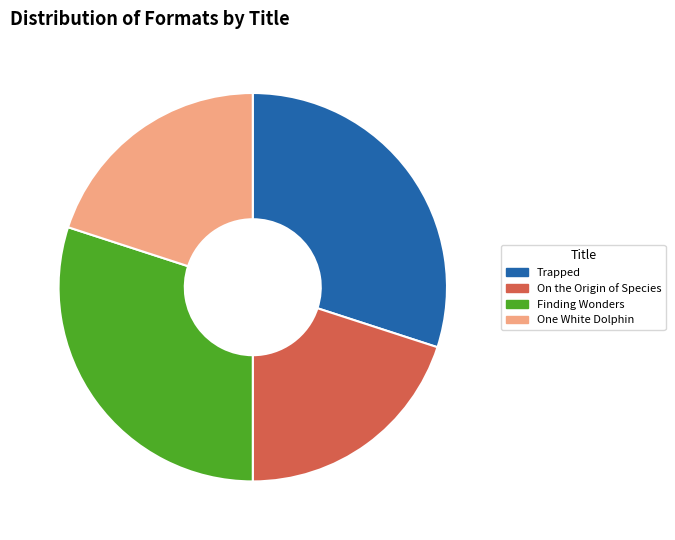

Does any single category account for the majority?

No